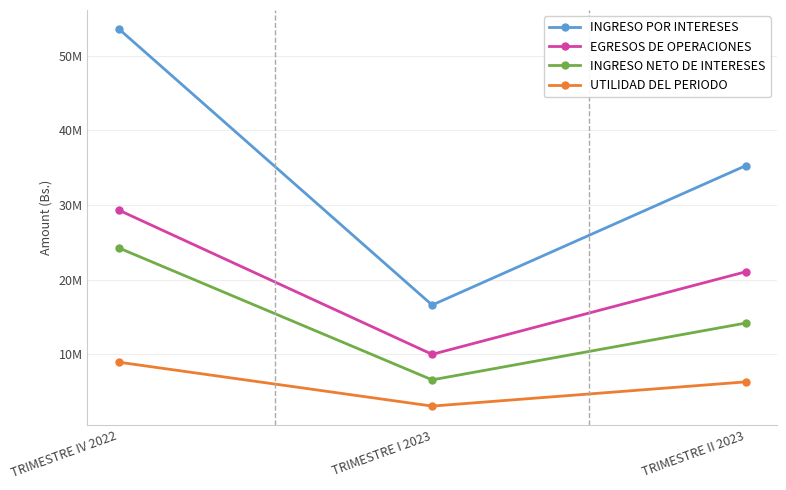

Is this an area chart (filled region under the line)?

No